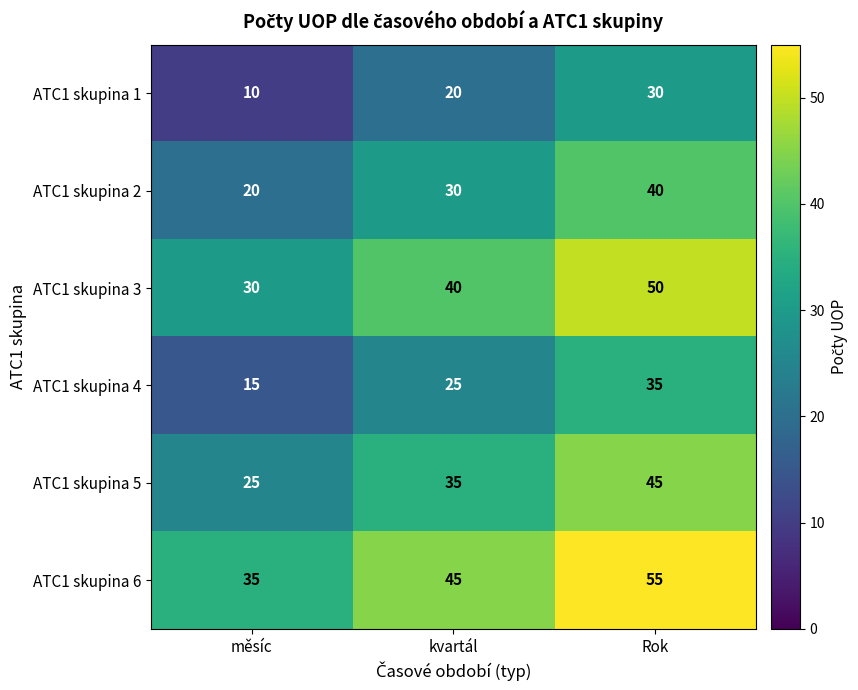

At how many categories does at least one series exceed 24?

3